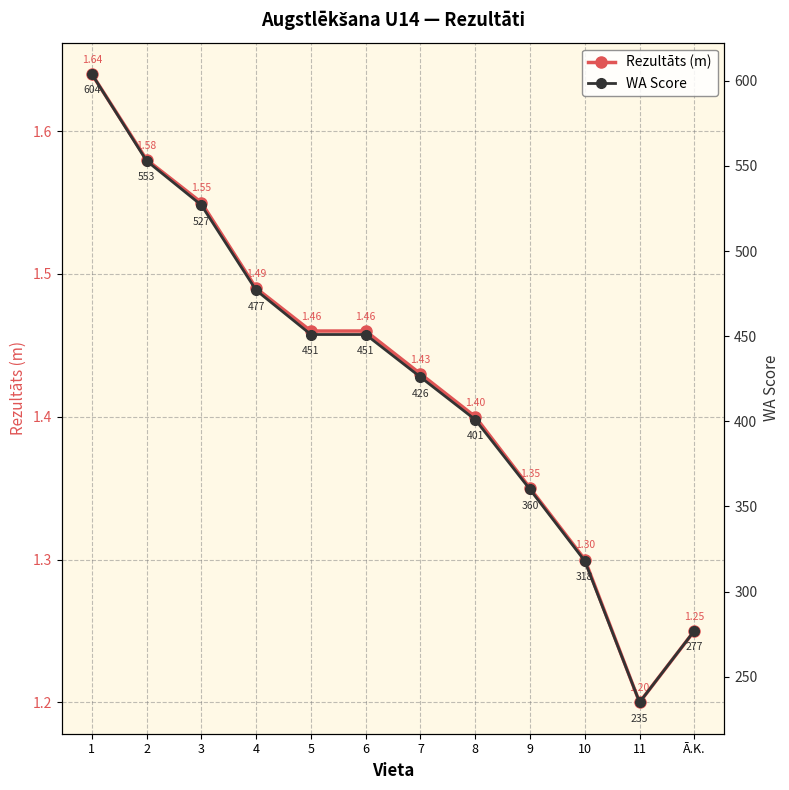

Does the chart have visible grid lines?

Yes